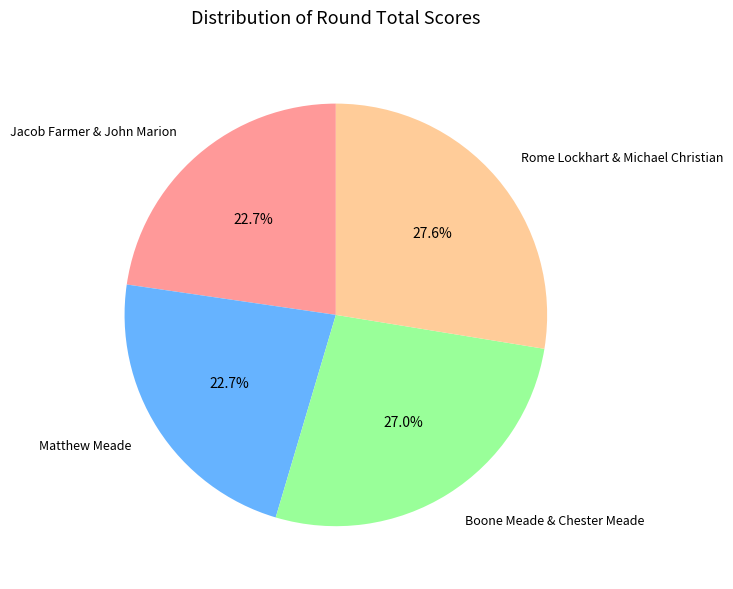

Which slice is the largest?

Rome Lockhart & Michael Christian